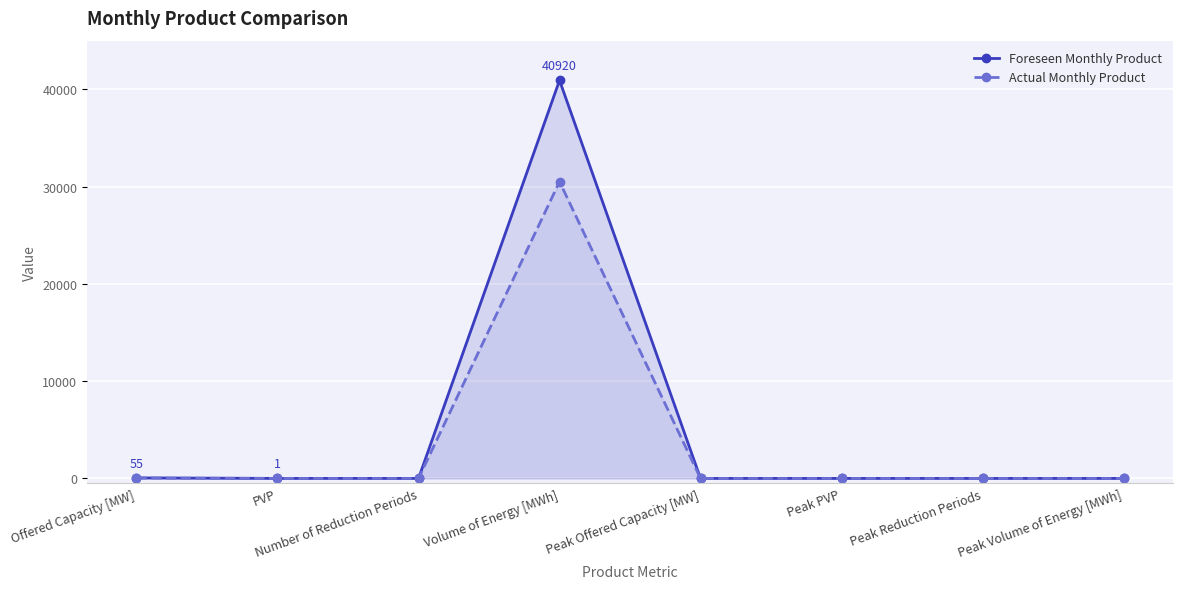

Reading left to right, list all the values displayed in this chart.

Foreseen Monthly Product: Offered Capacity [MW]=55	PVP=1	Number of Reduction Periods=0	Volume of Energy [MWh]=40920	Peak Offered Capacity [MW]=0	Peak PVP=0	Peak Reduction Periods=0	Peak Volume of Energy [MWh]=0
Actual Monthly Product: Offered Capacity [MW]=41	PVP=1	Number of Reduction Periods=0	Volume of Energy [MWh]=30504	Peak Offered Capacity [MW]=0	Peak PVP=0	Peak Reduction Periods=0	Peak Volume of Energy [MWh]=0